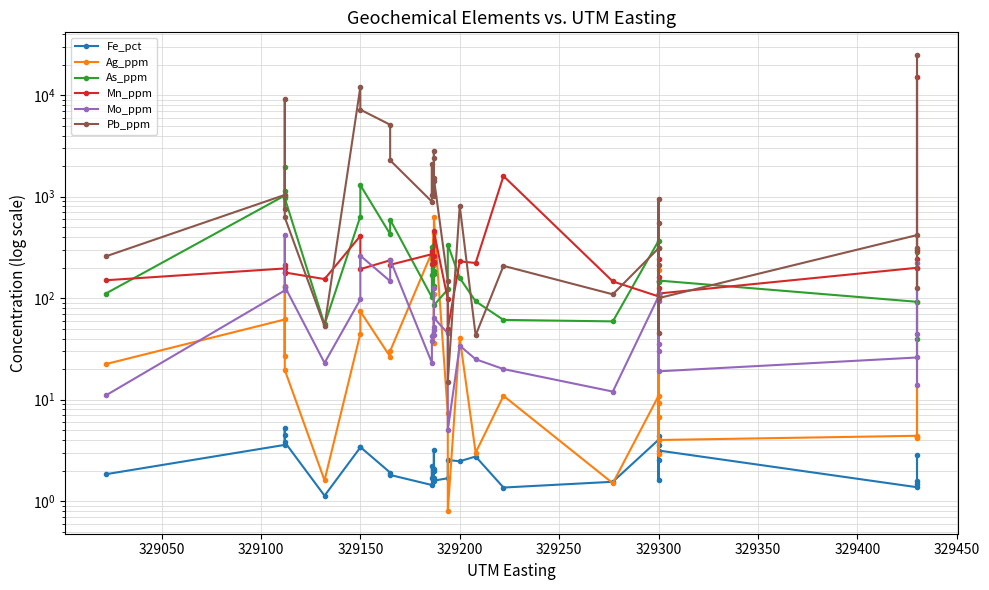

The value of Fe_pct at 23 is 1.0. True or false?

False